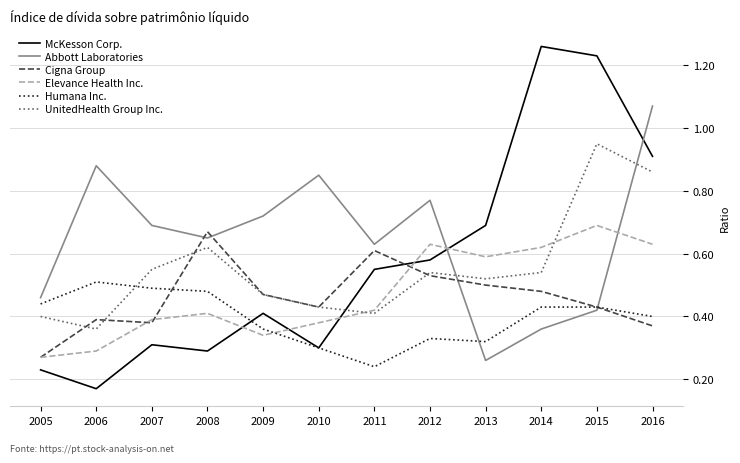

Where do Abbott Laboratories and McKesson Corp. first cross each other?

2012 and 2013